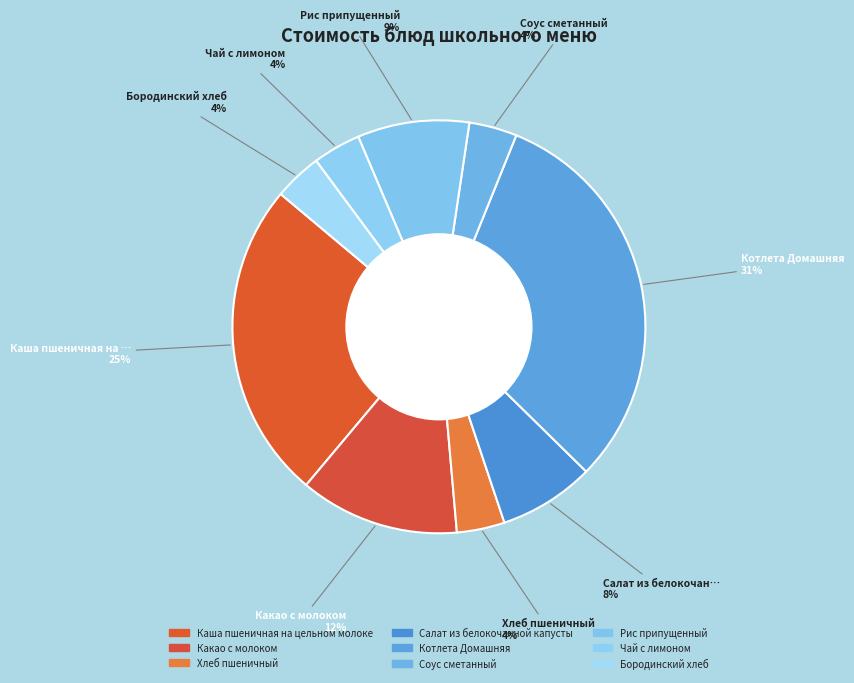

Is Какао с молоком the majority of the pie?

No